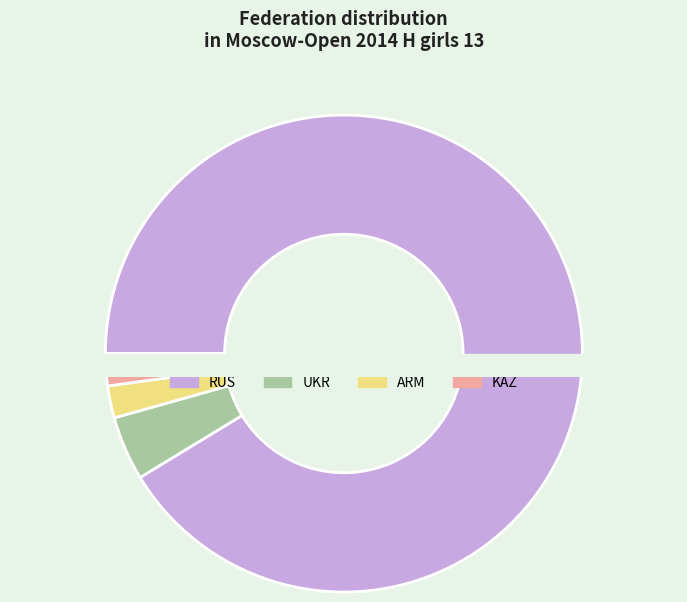

Does any single category account for the majority?

Yes